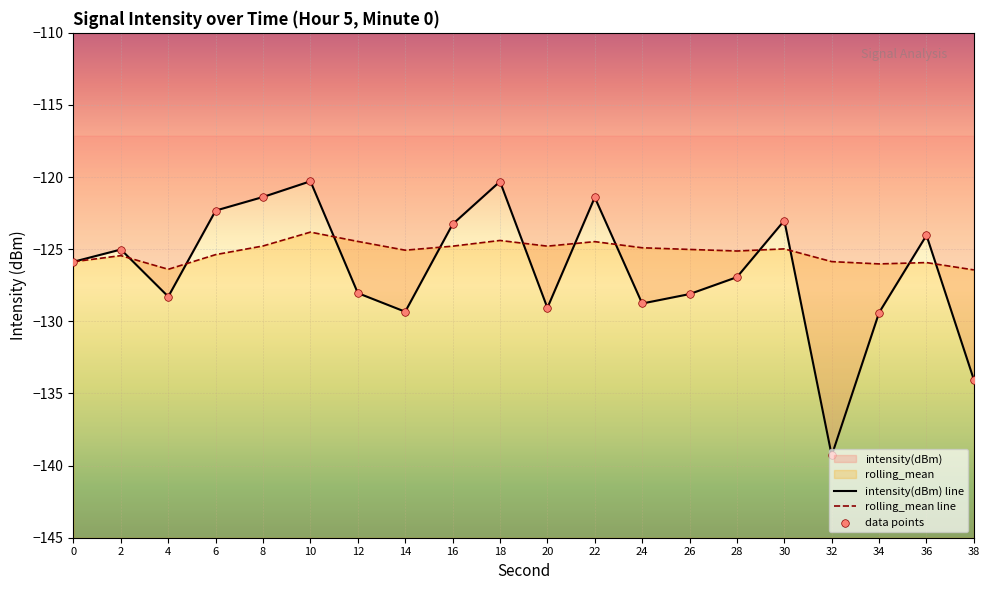

At which category is the sum across all series the highest?

10